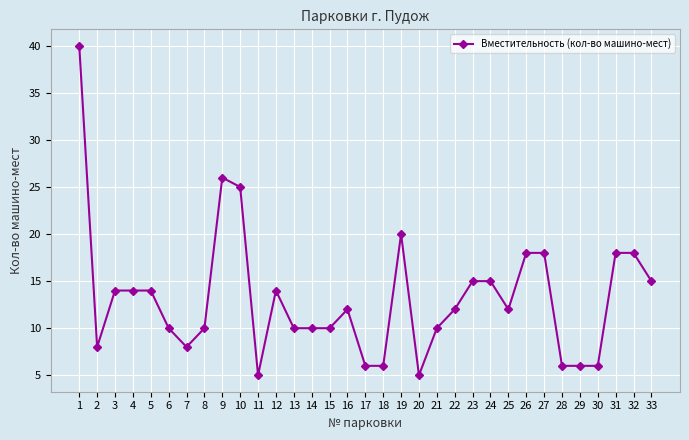

What is the difference between the values at 10 and 16?

13